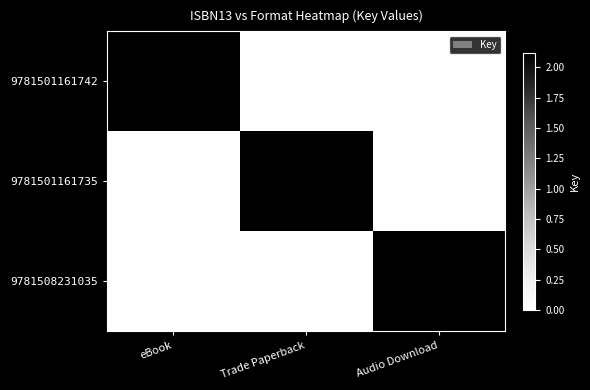

True or false: 9781501161742 has a value of 2119344051 at eBook.

True